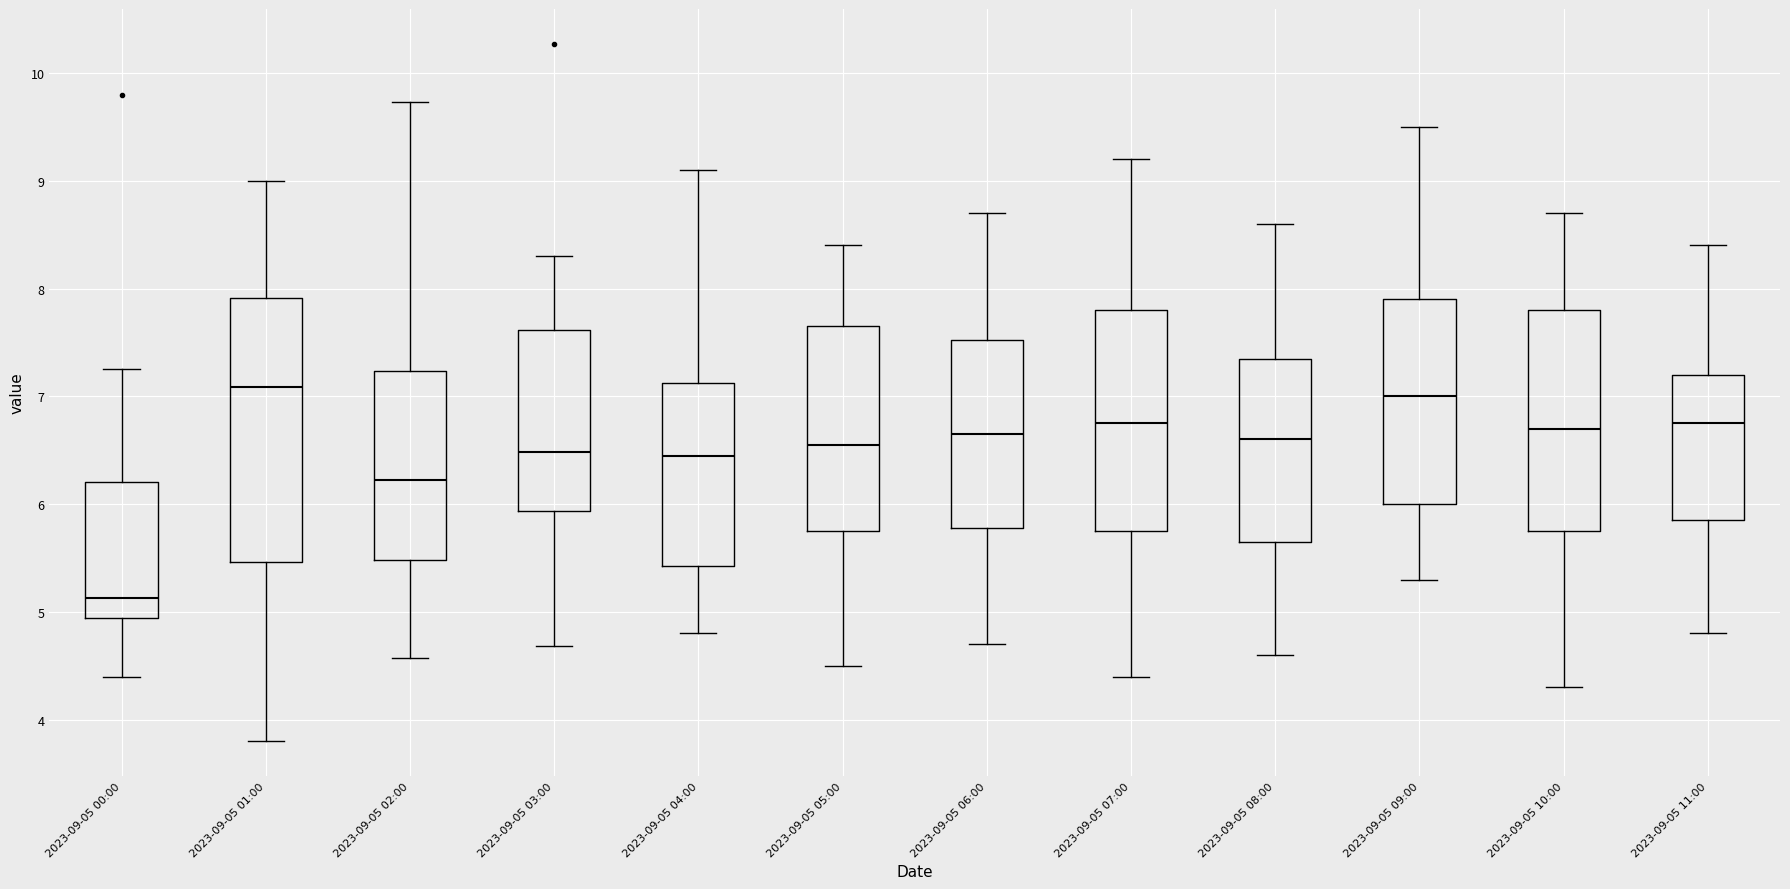

Reading left to right, transcribe this box plot: for each box, give where its median line is, the range the box spans, and where its two whiskers end, as read against the y-axis. The values are not printed on the chart, so give them approximately, as read against the axis.

2023-09-05 00:00: median 5.1, box 4.9 to 6.2, whiskers 4.4 to 7.3
2023-09-05 01:00: median 7.1, box 5.5 to 7.9, whiskers 3.8 to 9.0
2023-09-05 02:00: median 6.2, box 5.5 to 7.2, whiskers 4.6 to 9.7
2023-09-05 03:00: median 6.5, box 5.9 to 7.6, whiskers 4.7 to 8.3
2023-09-05 04:00: median 6.5, box 5.4 to 7.1, whiskers 4.8 to 9.1
2023-09-05 05:00: median 6.6, box 5.8 to 7.7, whiskers 4.5 to 8.4
2023-09-05 06:00: median 6.7, box 5.8 to 7.5, whiskers 4.7 to 8.7
2023-09-05 07:00: median 6.8, box 5.8 to 7.8, whiskers 4.4 to 9.2
2023-09-05 08:00: median 6.6, box 5.7 to 7.4, whiskers 4.6 to 8.6
2023-09-05 09:00: median 7.0, box 6.0 to 7.9, whiskers 5.3 to 9.5
2023-09-05 10:00: median 6.7, box 5.8 to 7.8, whiskers 4.3 to 8.7
2023-09-05 11:00: median 6.8, box 5.9 to 7.2, whiskers 4.8 to 8.4